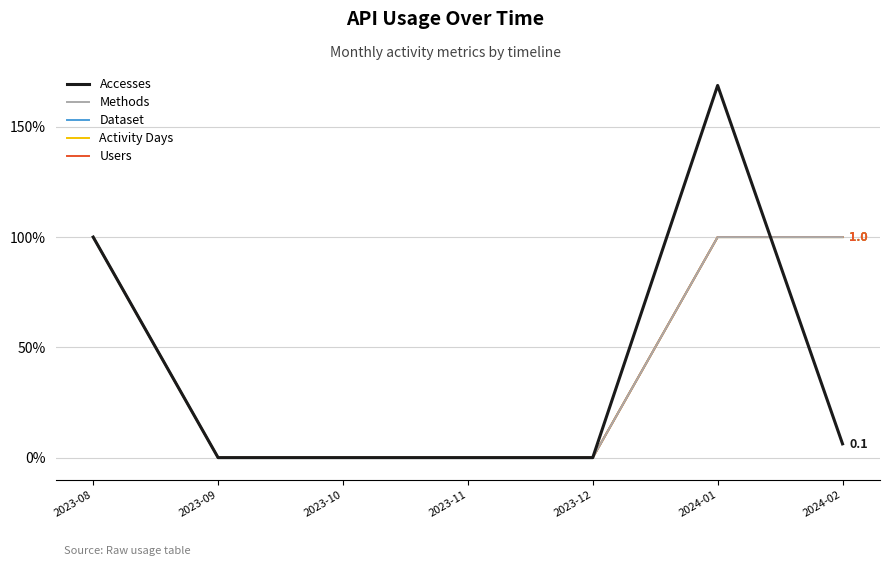

What is the difference between the Users values at 2024-02 and 2023-12?

1.0